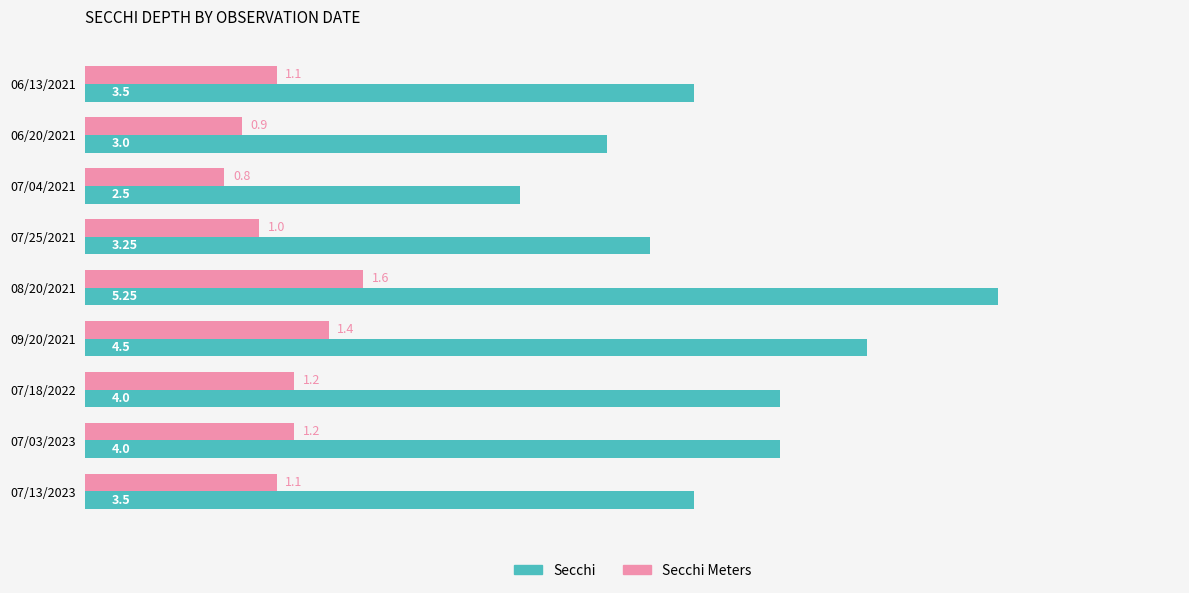

Which series has the largest range (max minus min)?

Secchi